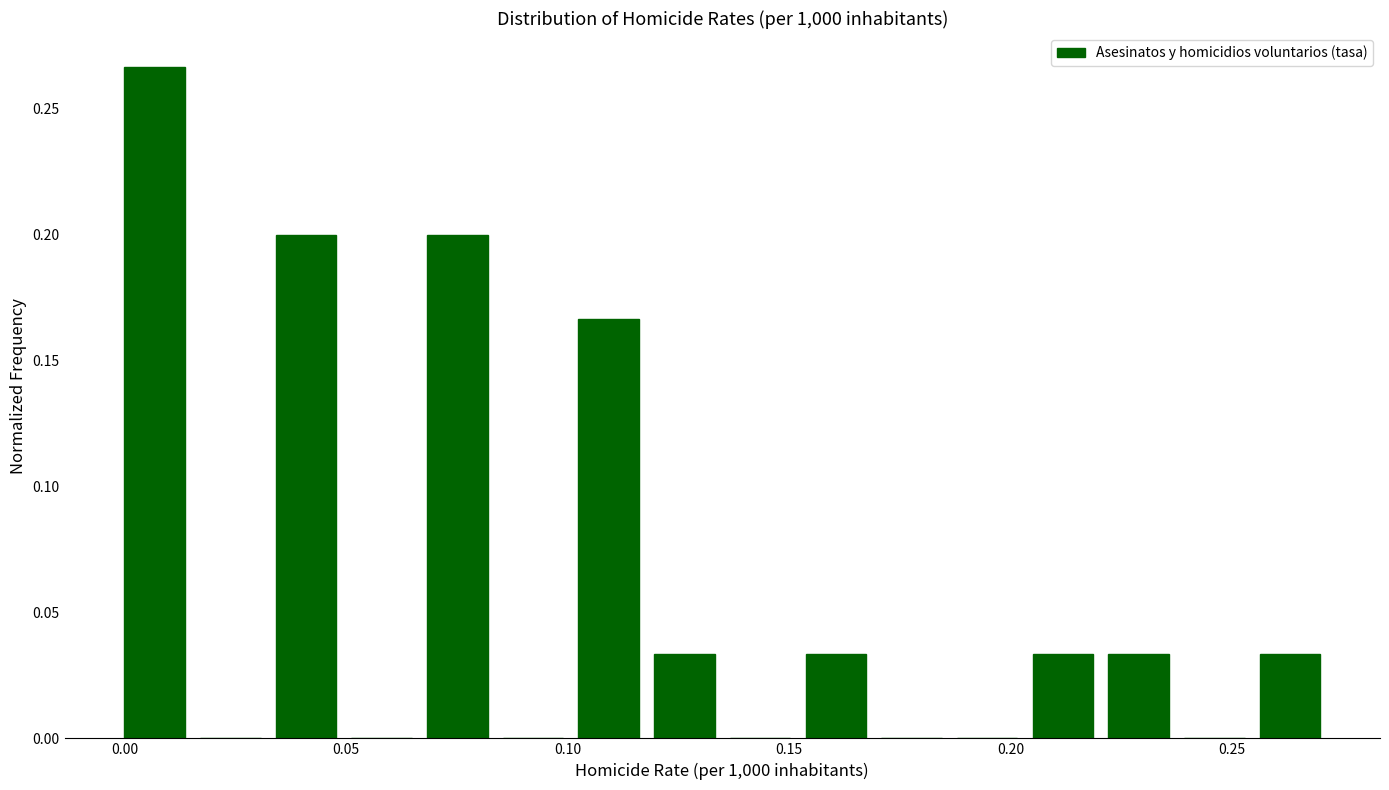

Read against the x-axis, roughly where is the centre of the tallest bar?

0.005